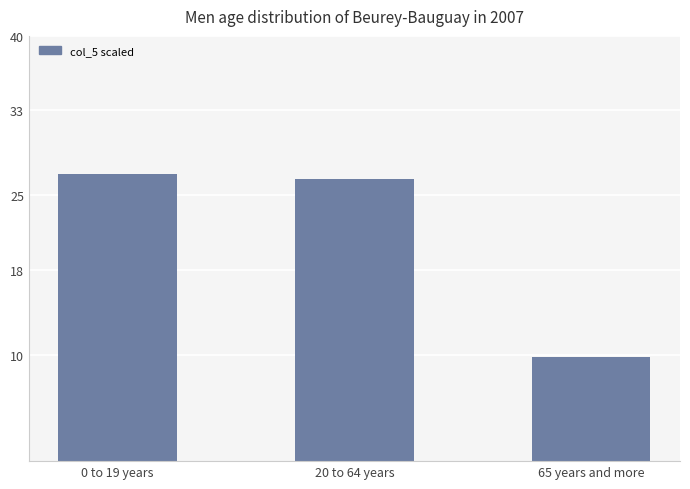

How many values are below 26?

1